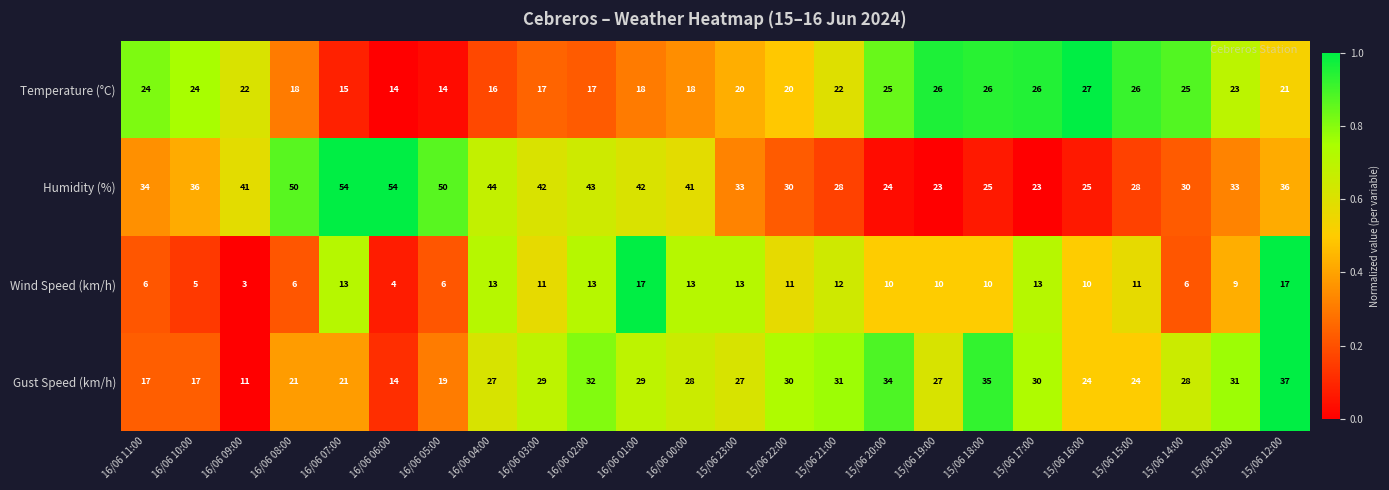

How many data points in Temperature (°C) are less than 22?

12